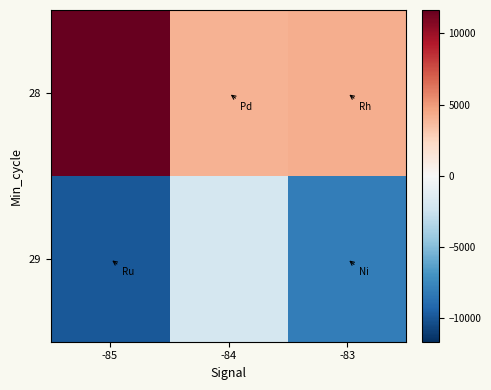

At which category is the sum across all series the highest?

-84